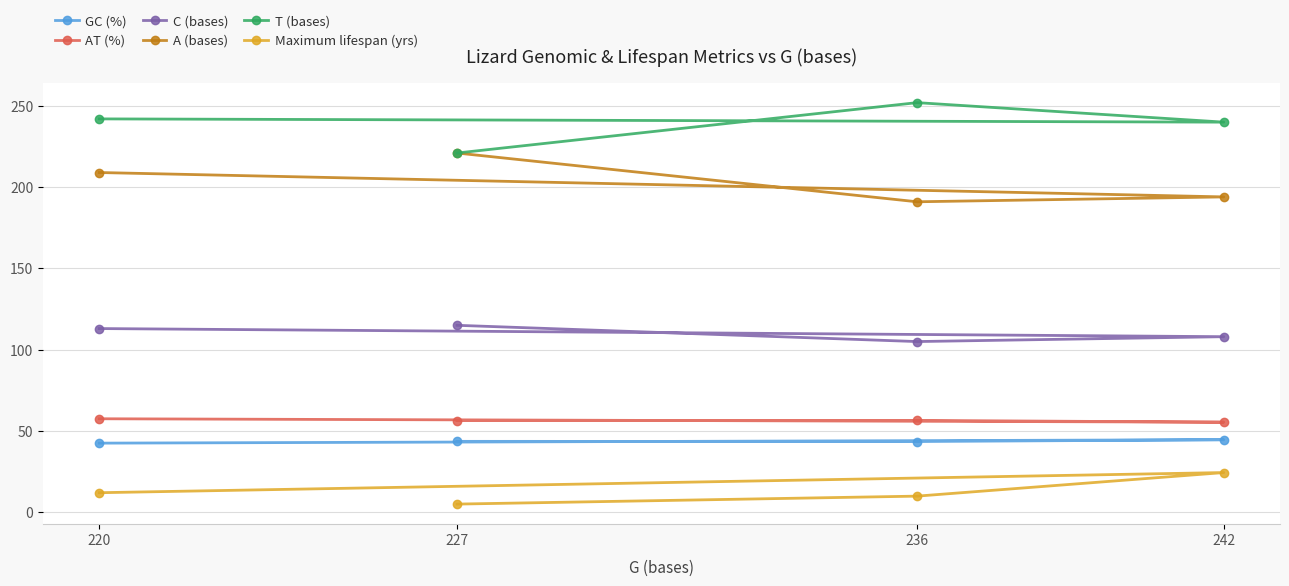

What are all the series names shown in the legend?

GC (%), AT (%), C (bases), A (bases), T (bases), Maximum lifespan (yrs)